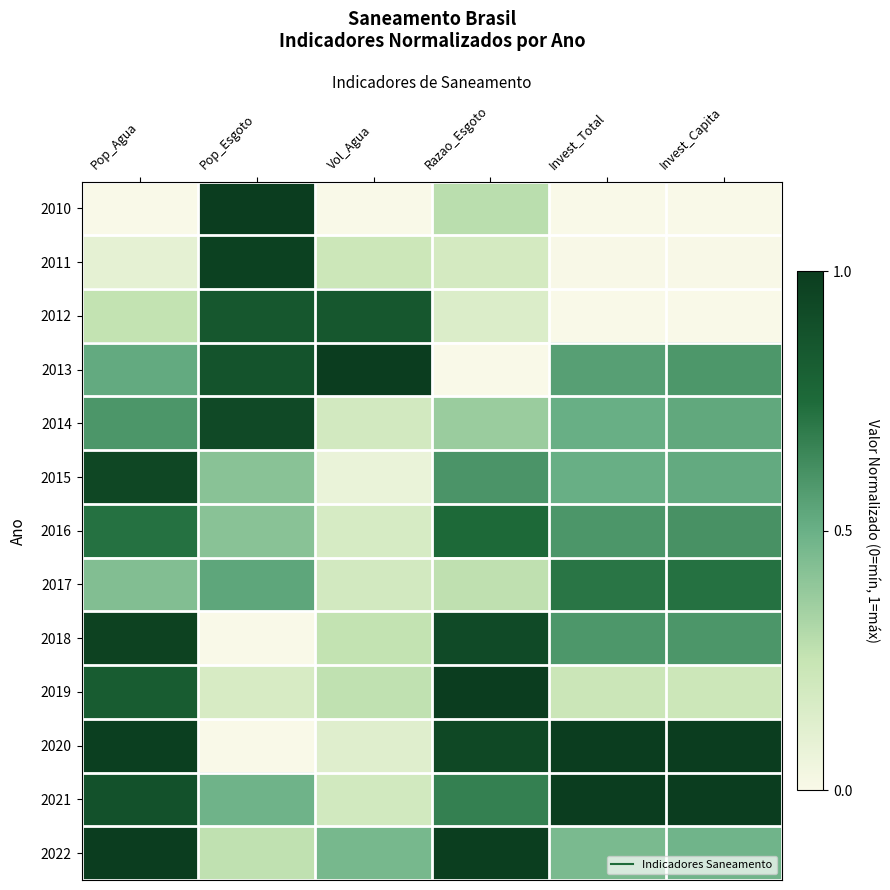

At which category is the sum across all series the highest?

Pop_Agua